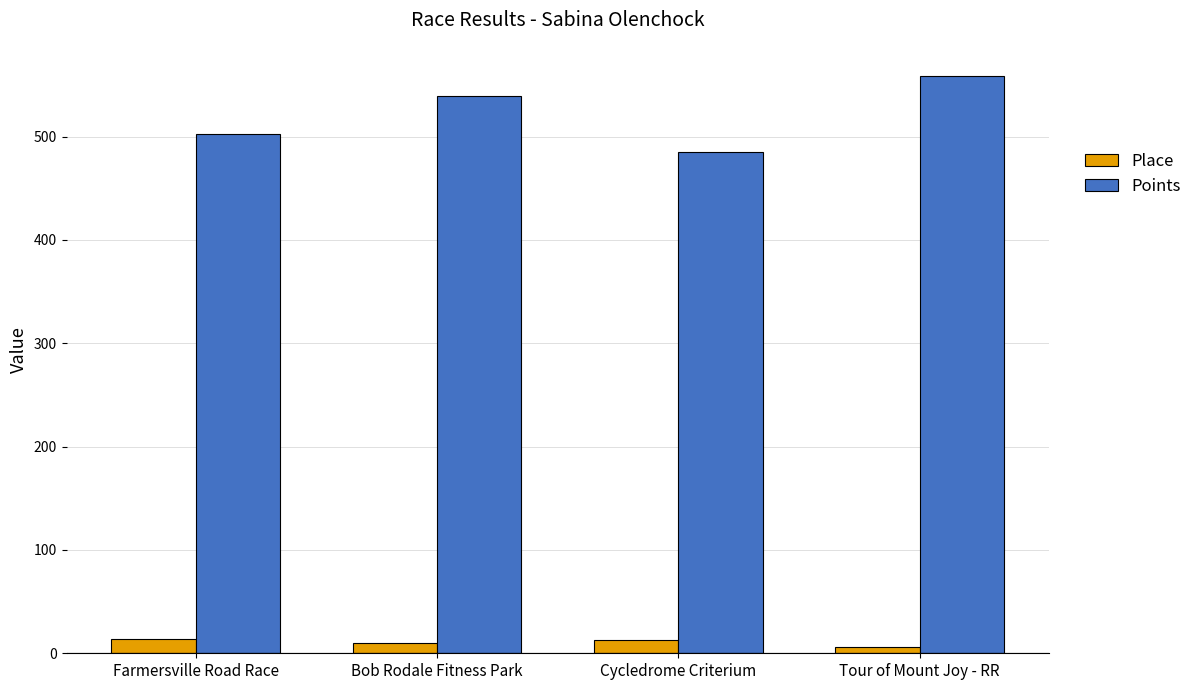

What is the maximum value shown in the chart?

558.8